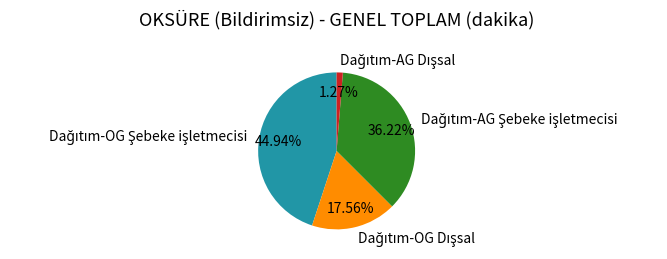

Does any single category account for the majority?

No